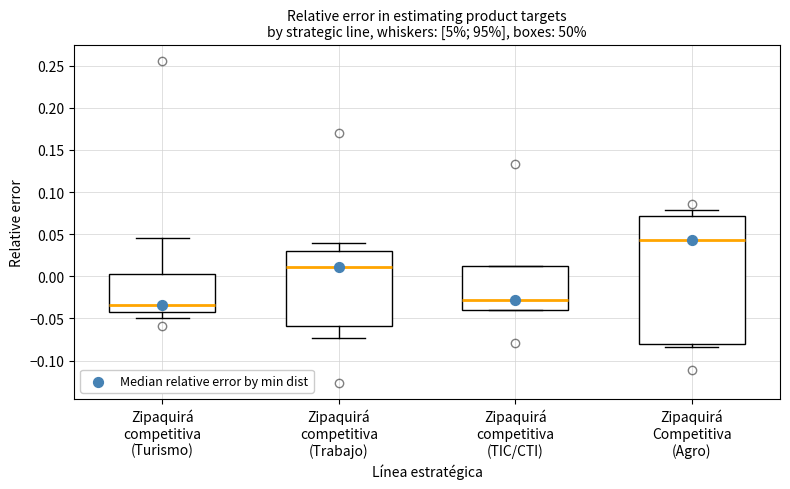

Which box's median line is the lowest?

Zipaquirá competitiva (Turismo)